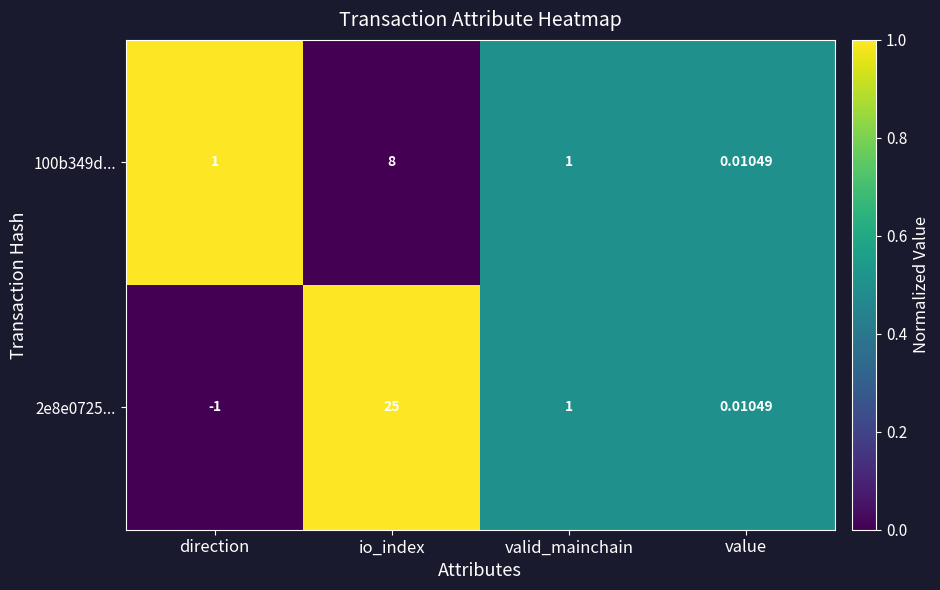

Between io_index and valid_mainchain, which series saw the biggest shift?

2e8e0725...